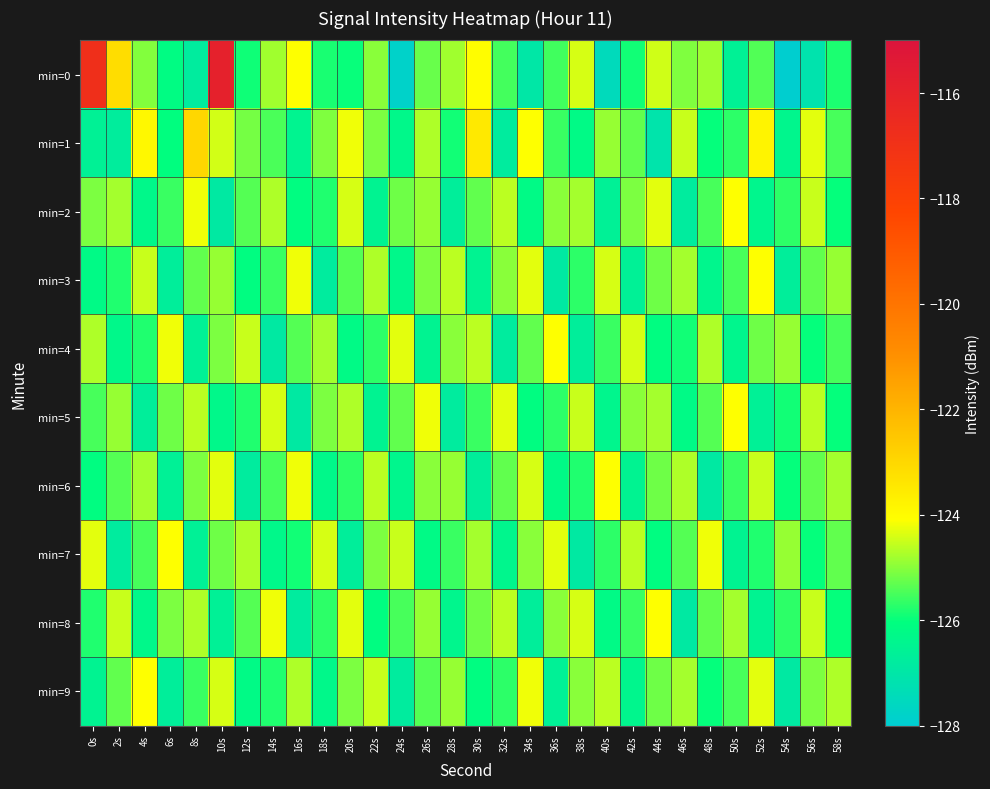

What is the spread (max minus min) of values at 50s?

2.5